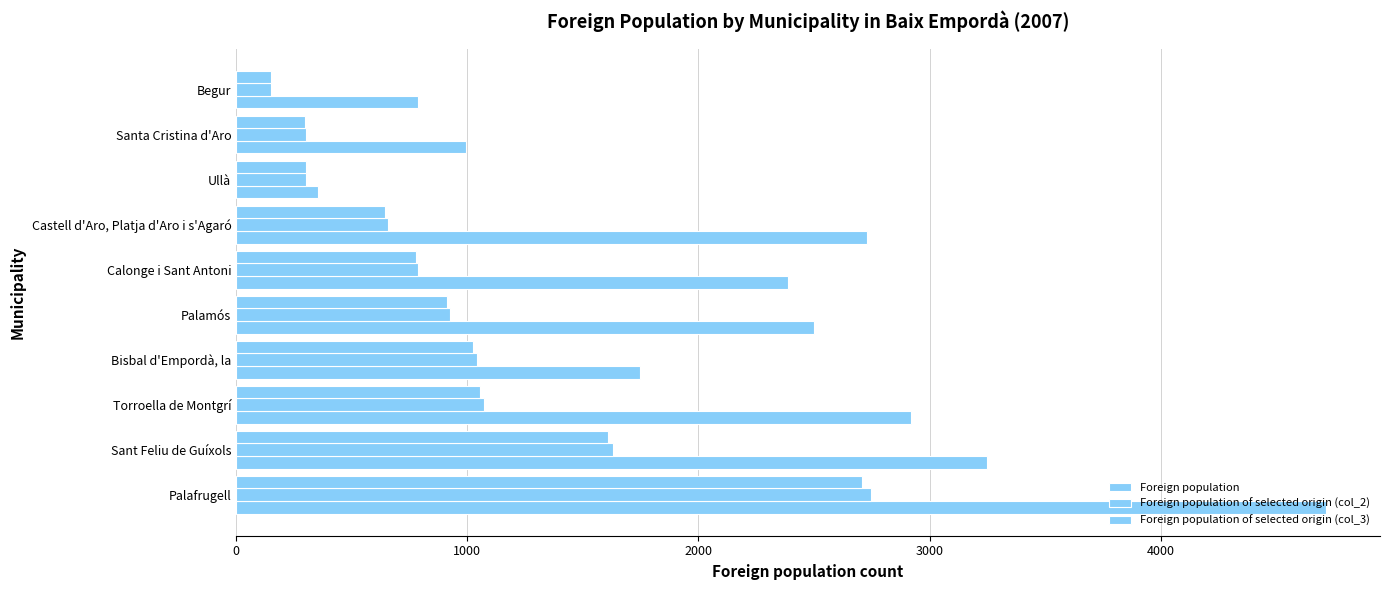

What is the greatest value displayed?

4713